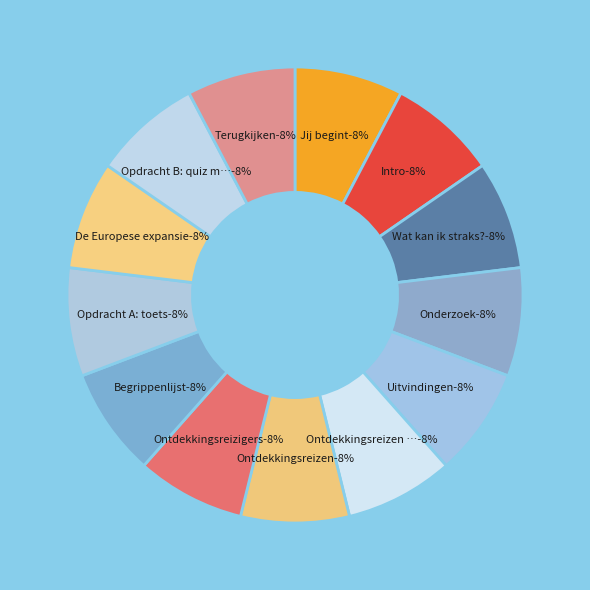

Combined, do Wat kan ik straks? and Begrippenlijst account for over 50%?

No